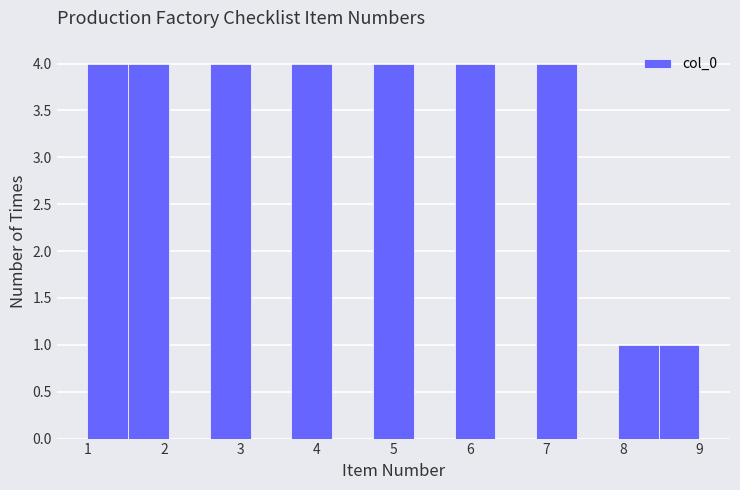

Reading left to right, transcribe this chart: for each bar, give the range it covers on the x-axis and its height. Neither the bar edges nor the heights are printed on the chart, so give them approximately, as read against the axes.

1.0 to 1.5: 4
1.5 to 2.1: 4
2.1 to 2.6: 0
2.6 to 3.1: 4
3.1 to 3.7: 0
3.7 to 4.2: 4
4.2 to 4.7: 0
4.7 to 5.3: 4
5.3 to 5.8: 0
5.8 to 6.3: 4
6.3 to 6.9: 0
6.9 to 7.4: 4
7.4 to 7.9: 0
7.9 to 8.5: 1
8.5 to 9.0: 1